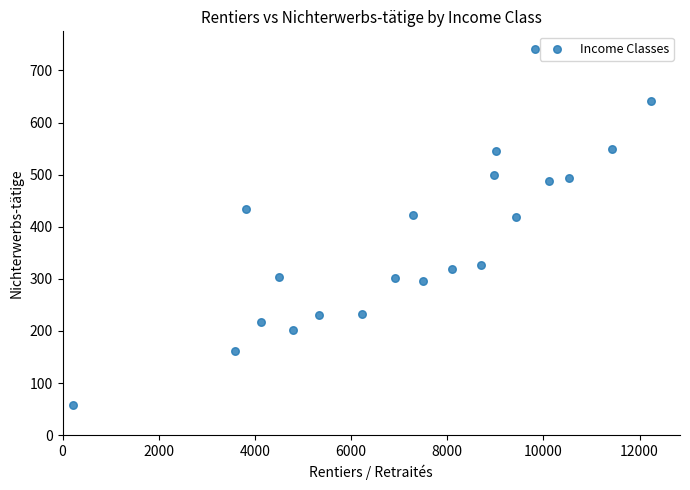

What is the range of Y values (max minus min)?

683